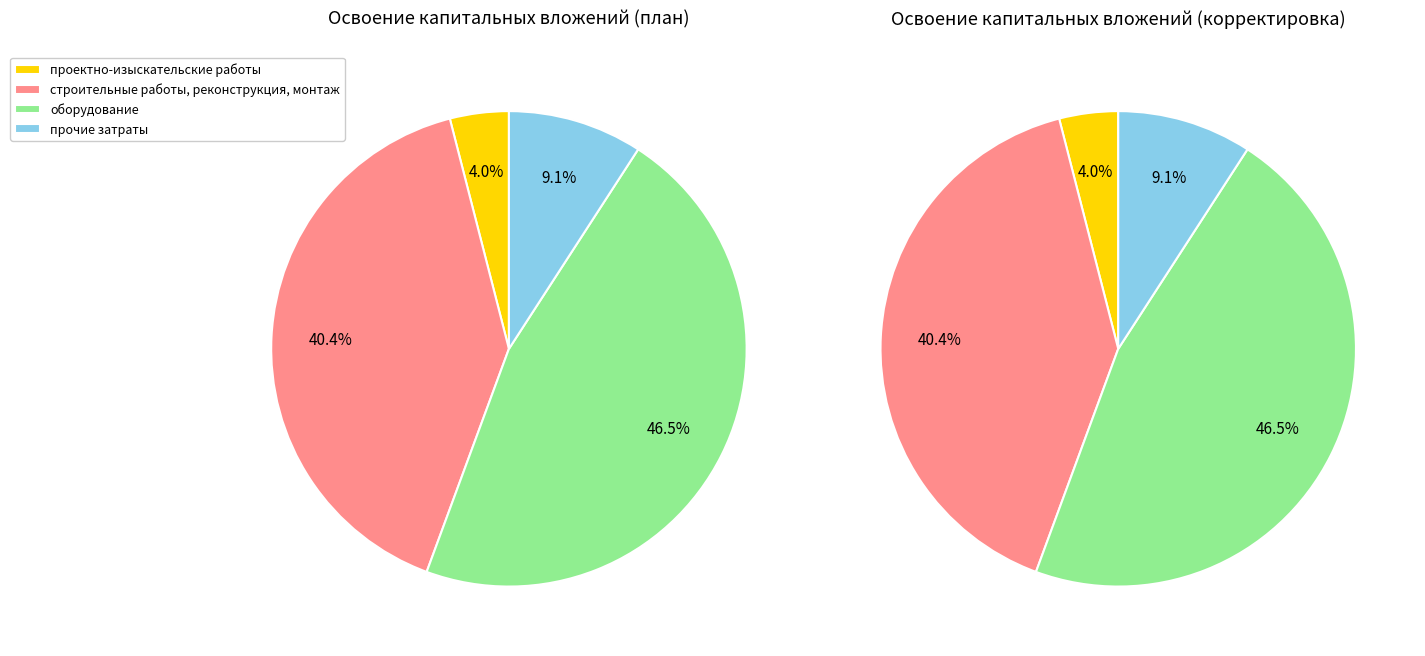

Count the number of slices in the pie.

4